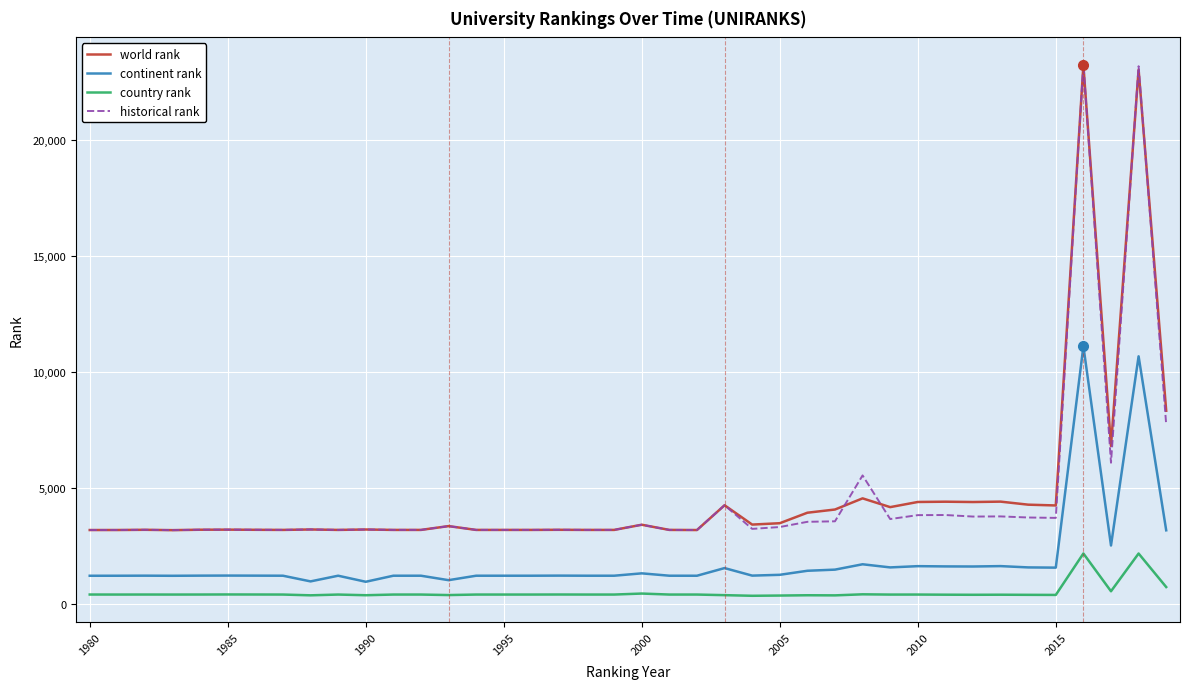

What is the highest value of the world rank series?

23222.0